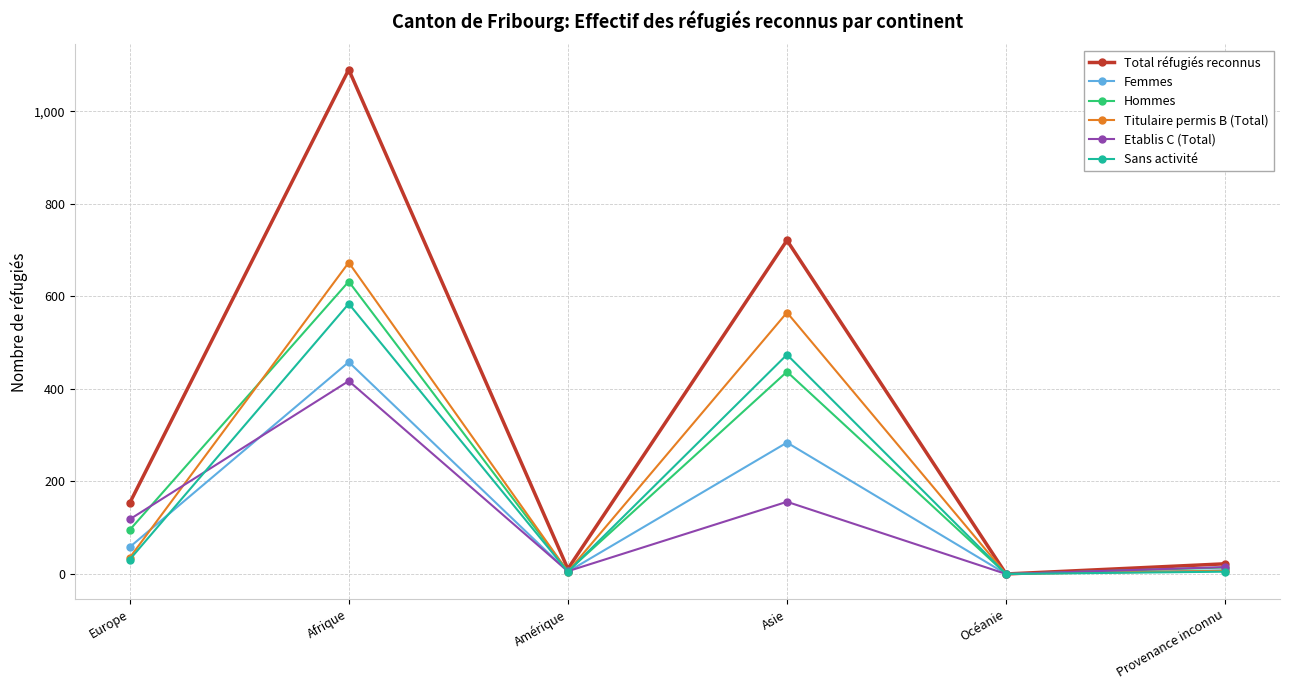

True or false: Titulaire permis B (Total) has a value of 0 at Océanie.

True